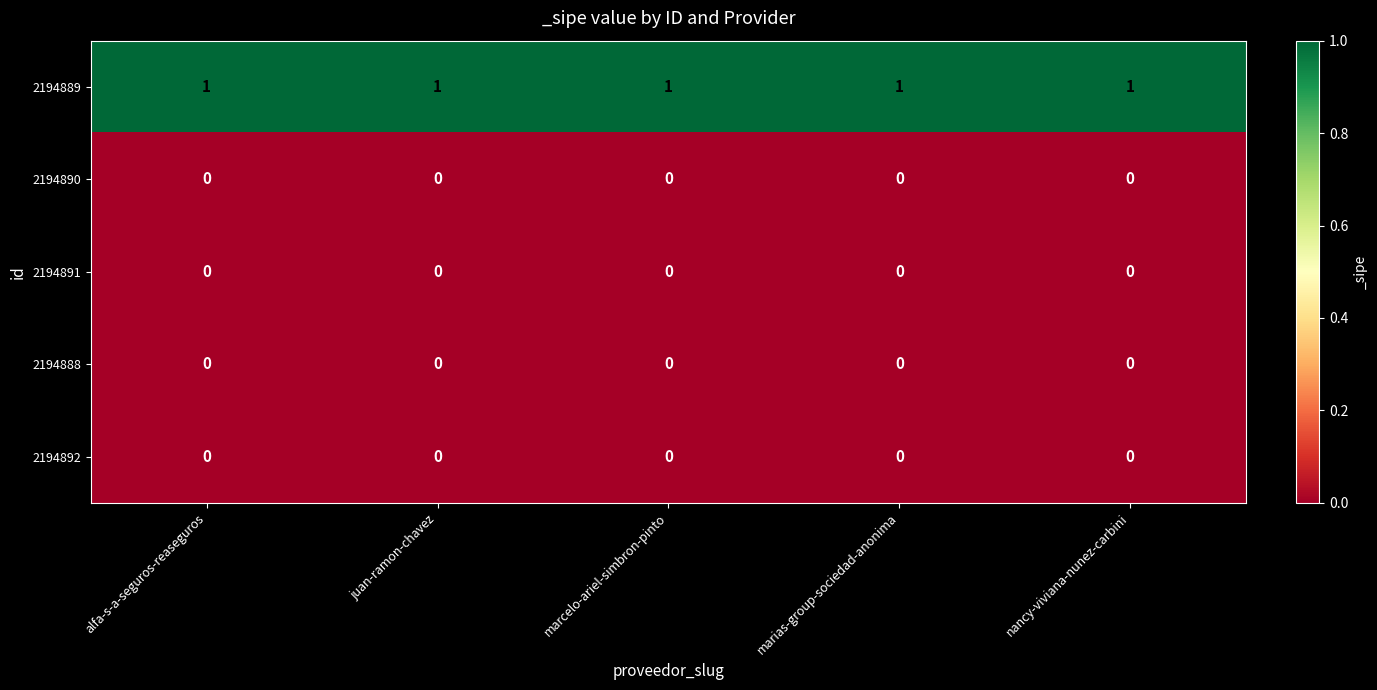

The 2194889 series shows 1 at nancy-viviana-nunez-carbini. True or false?

True